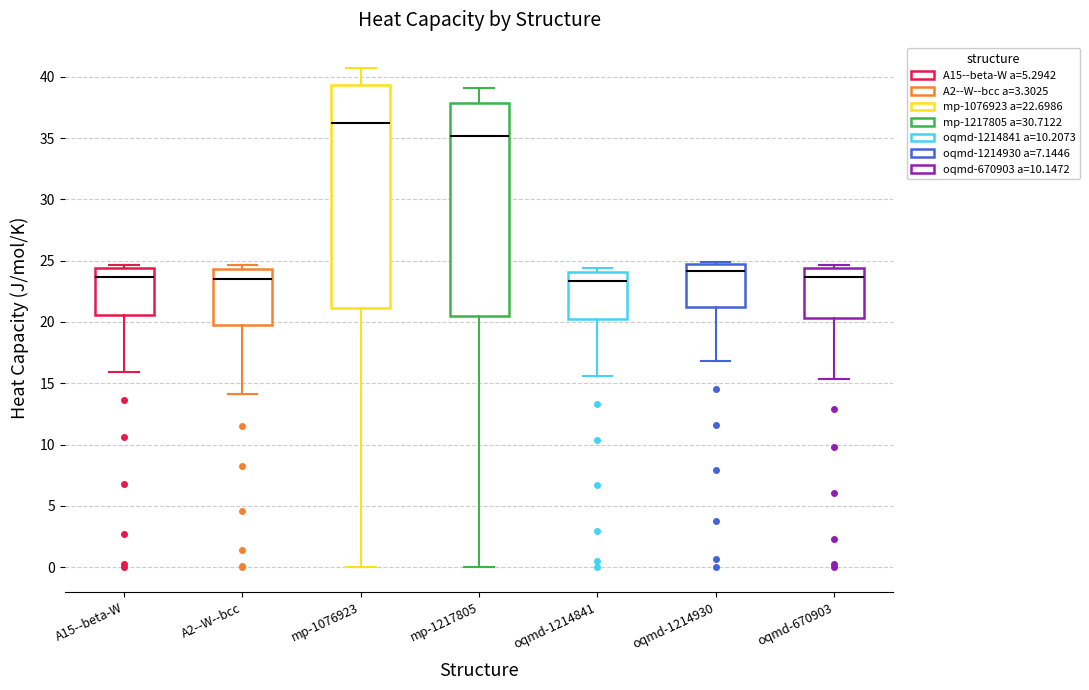

Where is the lower edge of the box for oqmd-1214930 on the y-axis? The values are not printed on the chart, so give them approximately, as read against the axis.

21.0